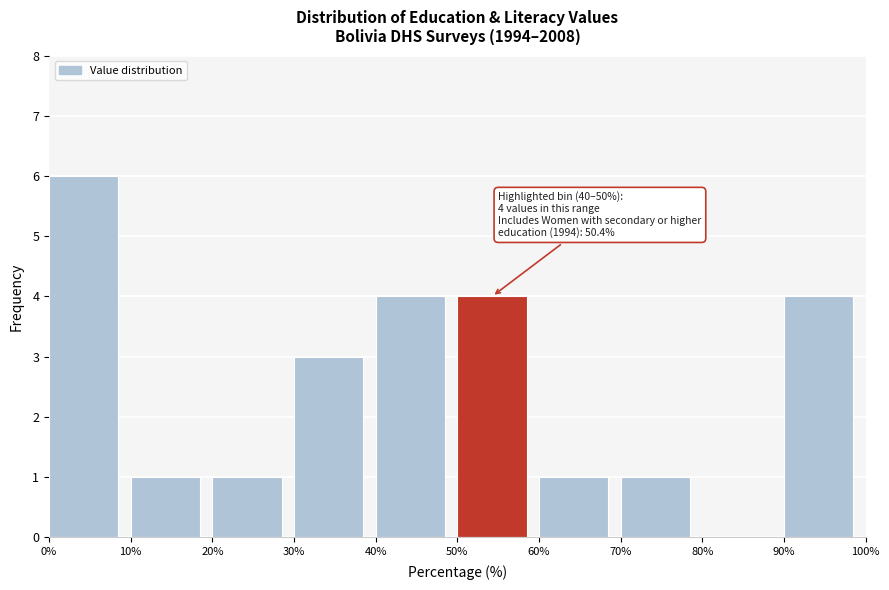

Over which range of the x-axis is the bar tallest?

0% to 10%